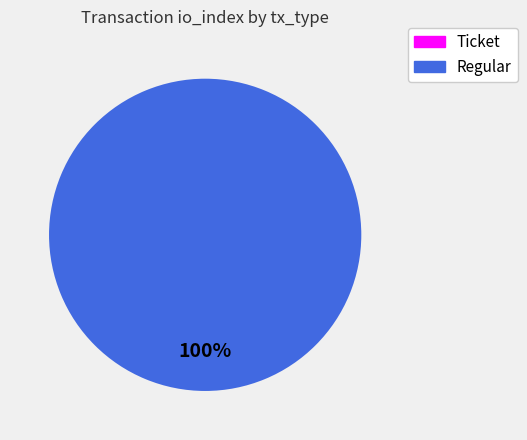

Which slice represents more than half of the pie?

Regular